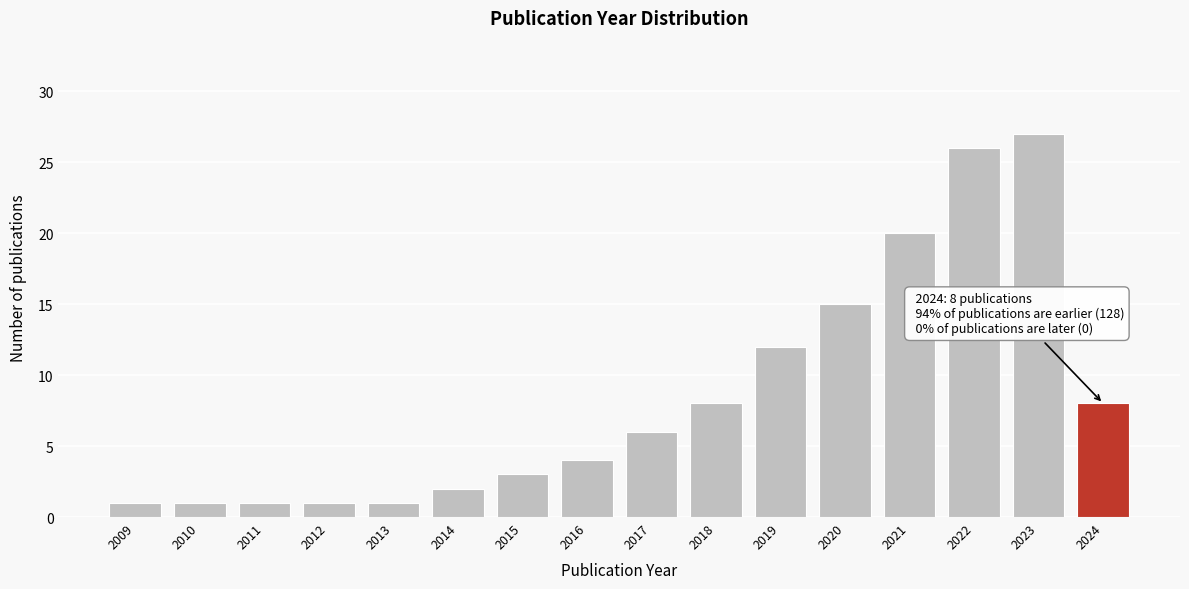

Reading left to right, what are all the values shown in this chart?

2009=1	2010=1	2011=1	2012=1	2013=1	2014=2	2015=3	2016=4	2017=6	2018=8	2019=12	2020=15	2021=20	2022=26	2023=27	2024=8